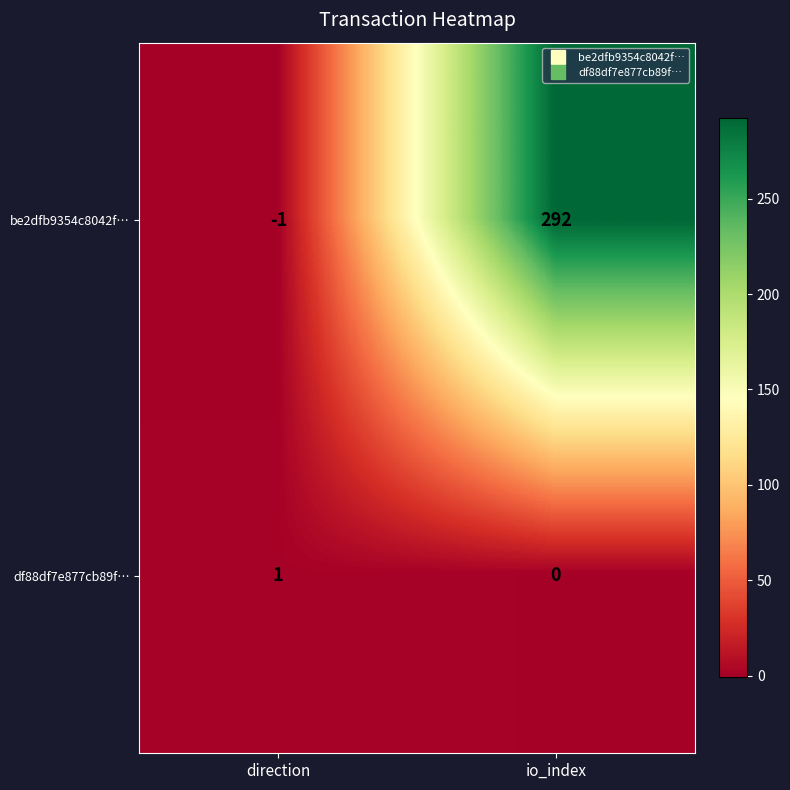

Rank the series by their average value, from lowest to highest.

df88df7e877cb89f…, be2dfb9354c8042f…